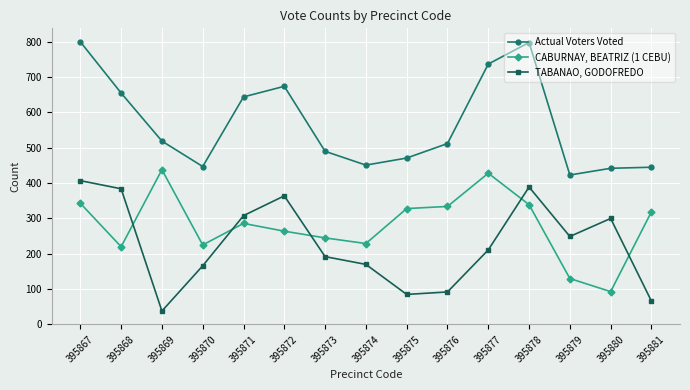

What is the sum of all TABANAO, GODOFREDO values?

3421